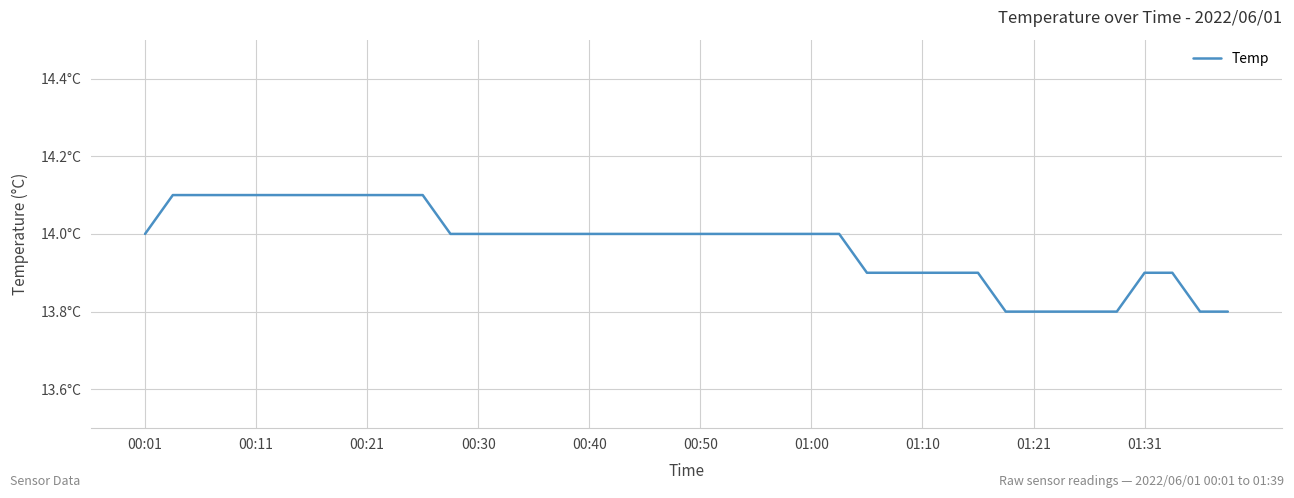

Does the chart display data point markers on the line(s)?

No